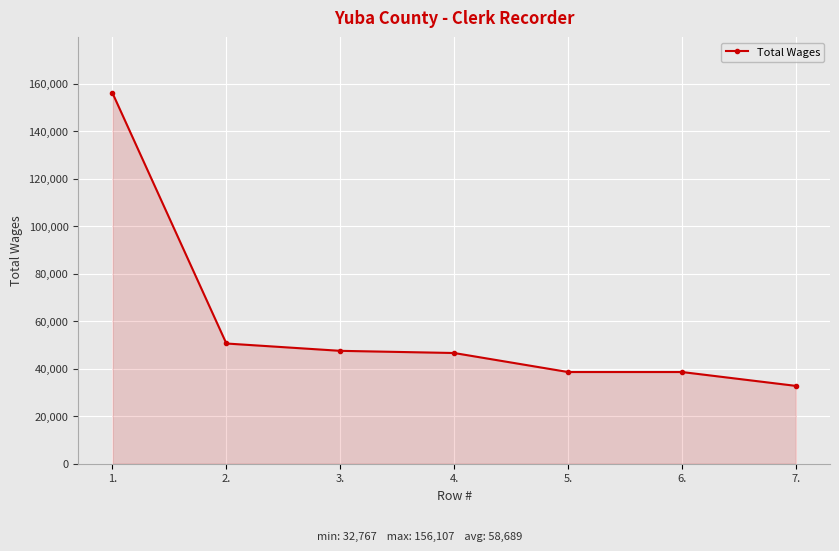

Reading right to left, transcribe all the data shown in this chart.

7.=32767	6.=38603	5.=38603	4.=46607	3.=47525	2.=50611	1.=156107